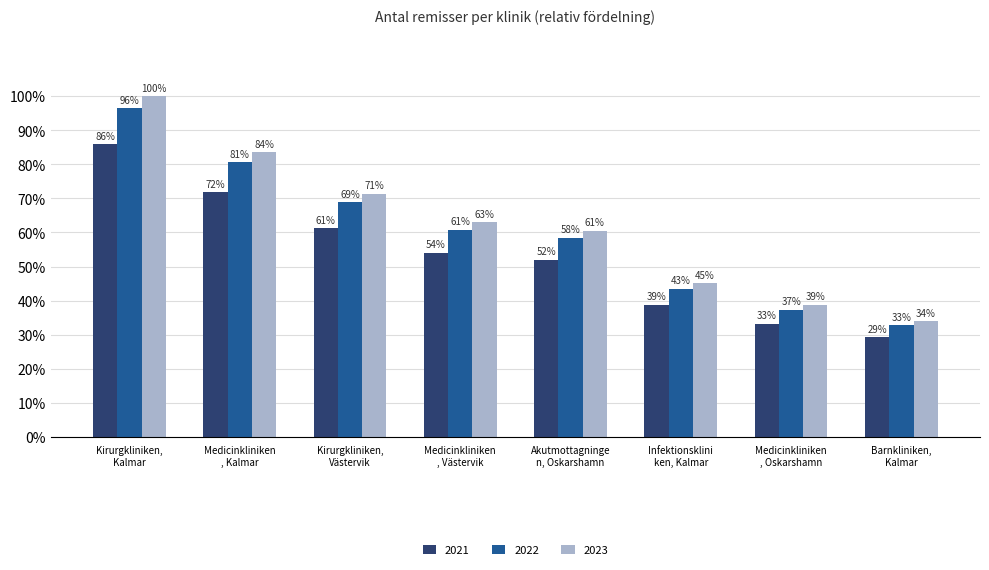

Are the bars grouped side by side (vs. stacked)?

Yes